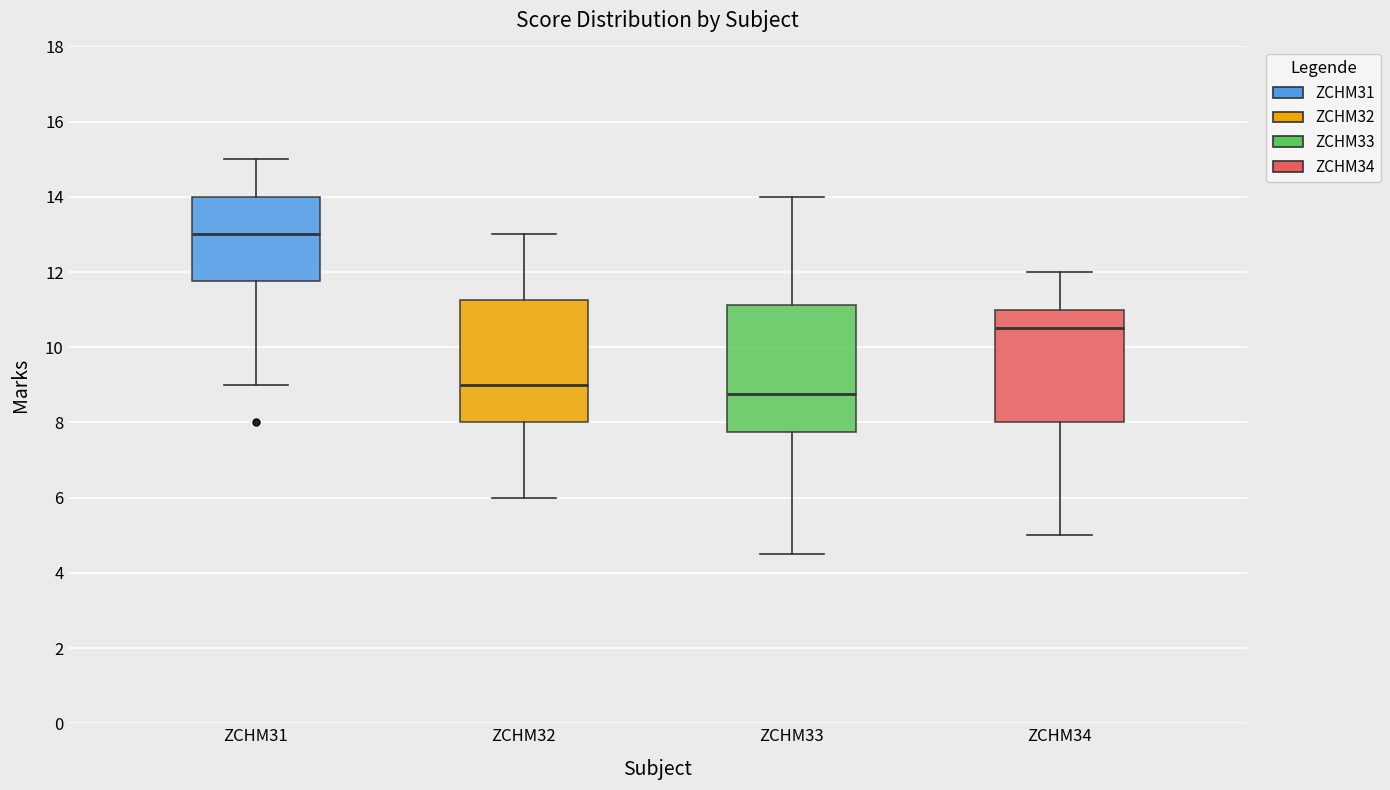

Reading left to right, transcribe this box plot: for each box, give where its median line is, the range the box spans, and where its two whiskers end, as read against the y-axis. The values are not printed on the chart, so give them approximately, as read against the axis.

ZCHM31: median 13.0, box 11.8 to 14.0, whiskers 9.0 to 15.0
ZCHM32: median 9.0, box 8.0 to 11.2, whiskers 6.0 to 13.0
ZCHM33: median 8.8, box 7.8 to 11.2, whiskers 4.6 to 14.0
ZCHM34: median 10.6, box 8.0 to 11.0, whiskers 5.0 to 12.0